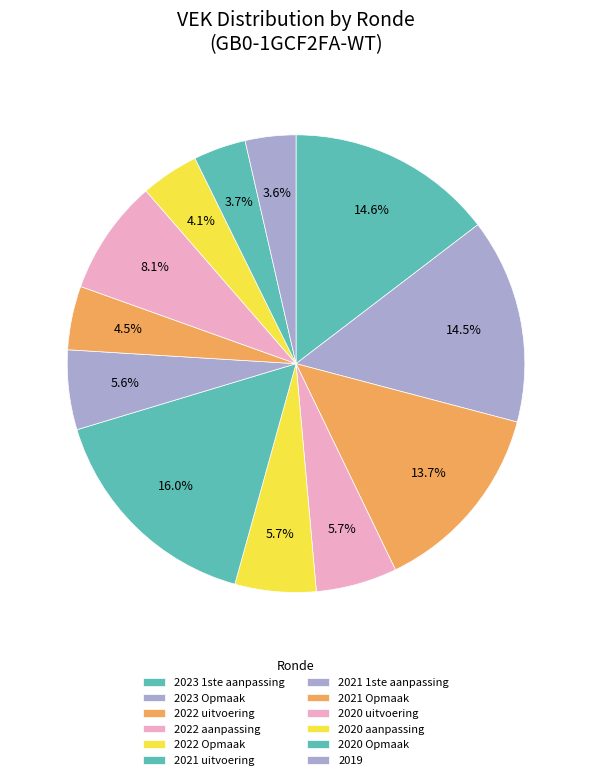

How much of the chart is everything except 2021 Opmaak?

95.5%